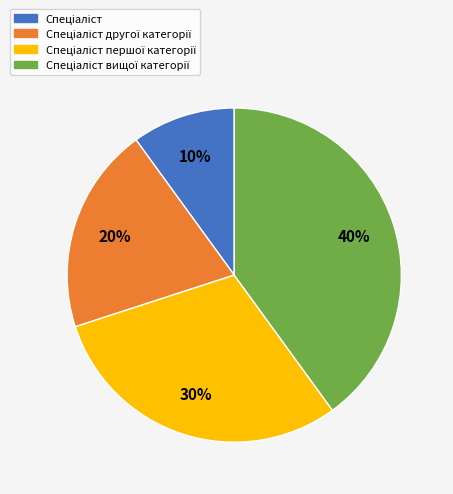

Is there any slice that represents more than half of the pie?

No